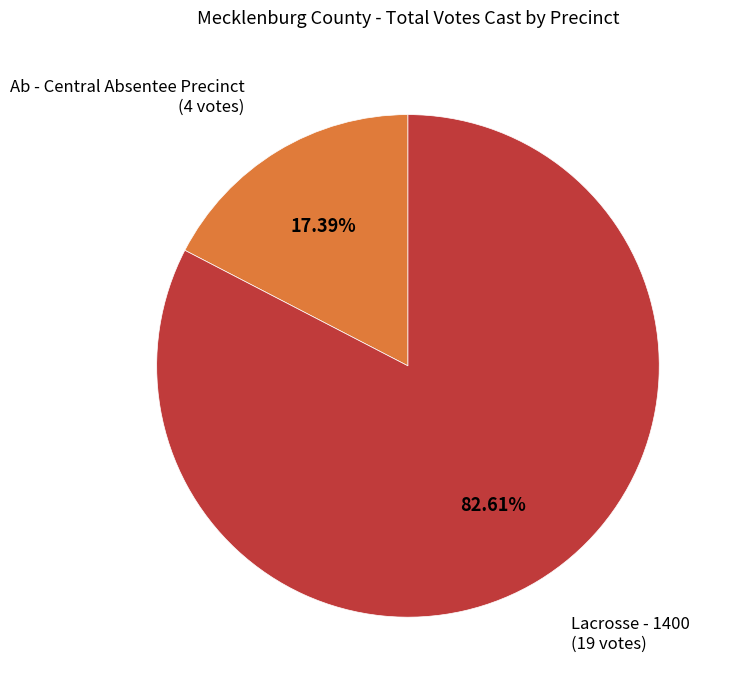

Does any single category account for the majority?

Yes